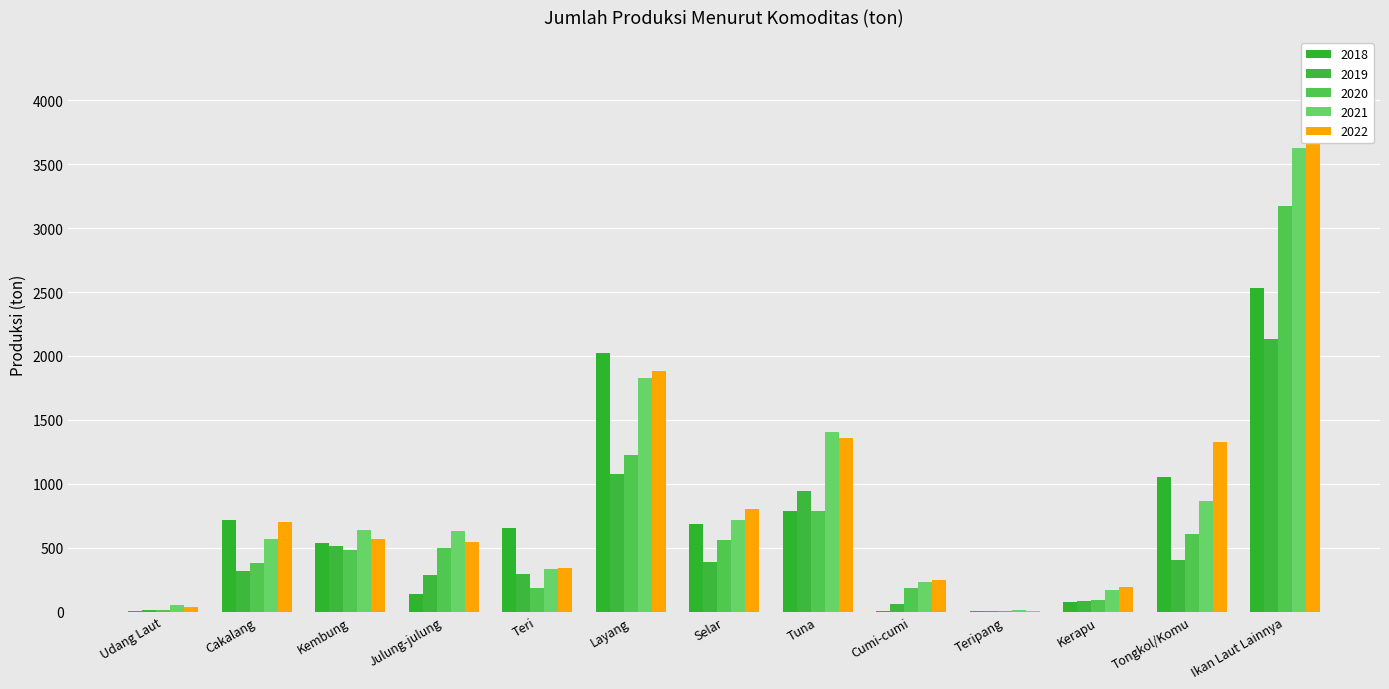

Where does the 2019 series first go above 317?

Cakalang